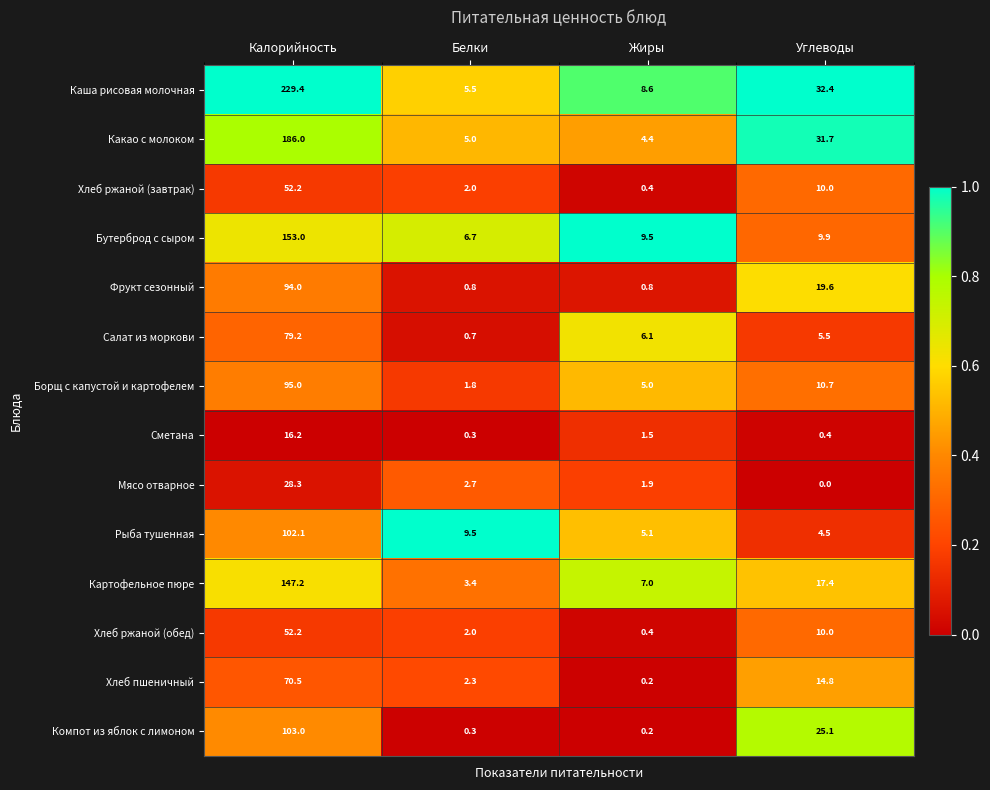

Rank the categories by Компот из яблок с лимоном value from highest to lowest.

Калорийность, Углеводы, Белки, Жиры